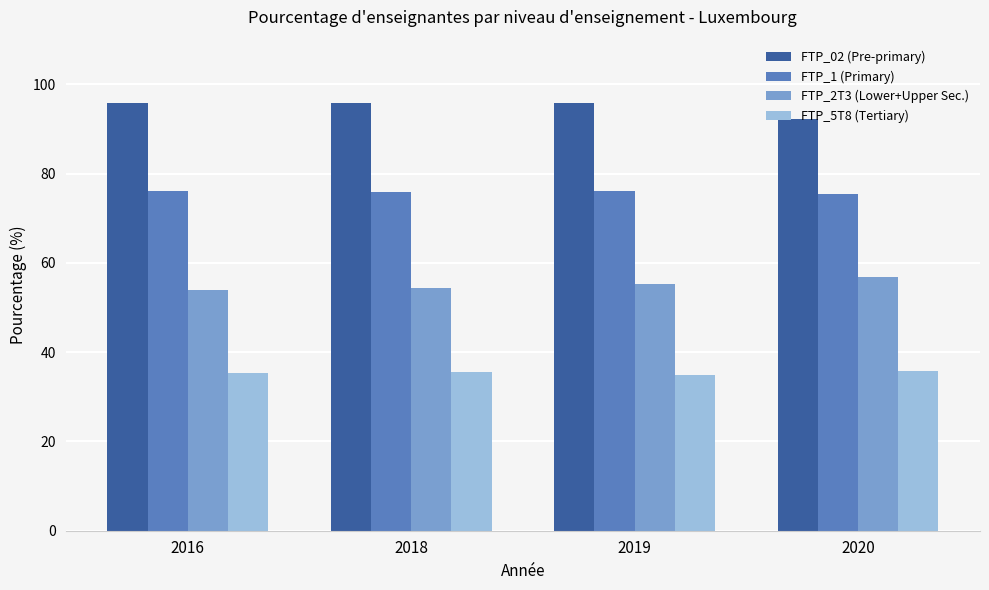

What is the total value across all series at 2018?

261.6